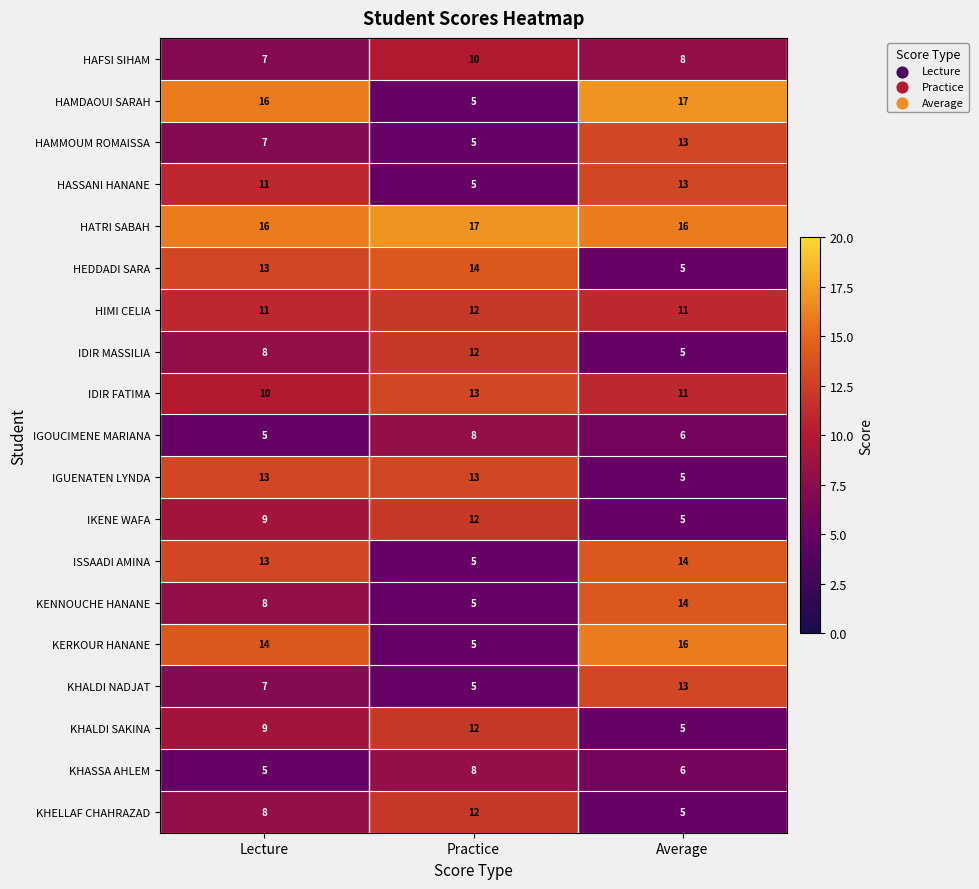

At which label is IGOUCIMENE MARIANA closest to 6?

Average